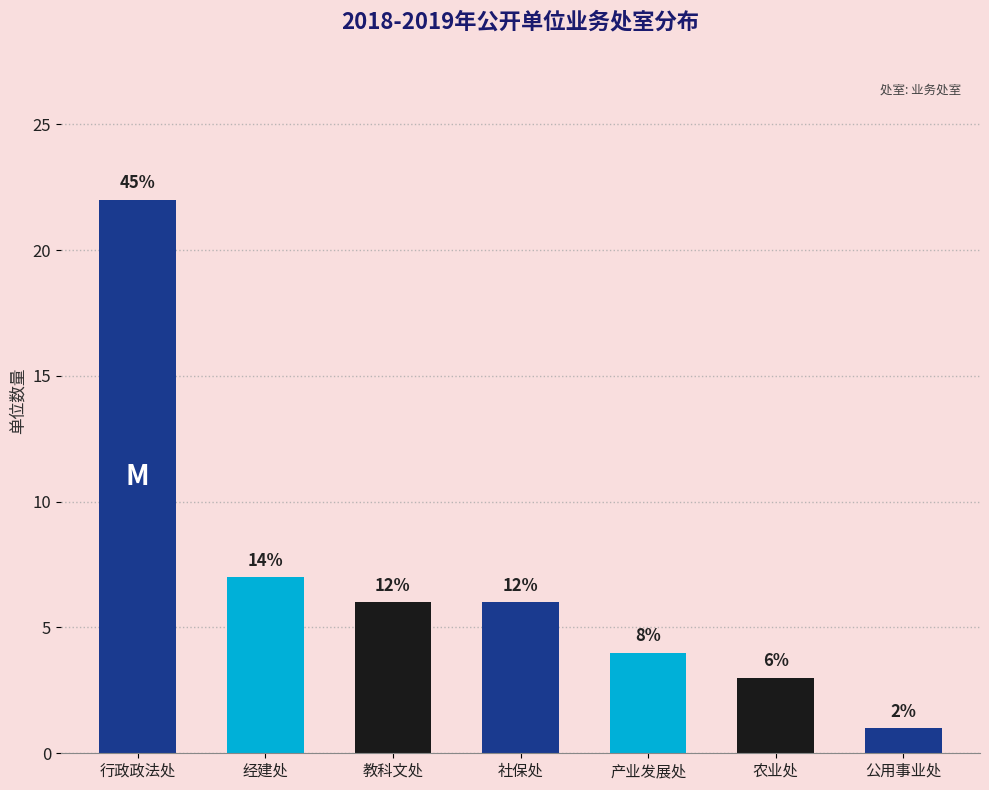

What is the minimum value shown in the chart?

1